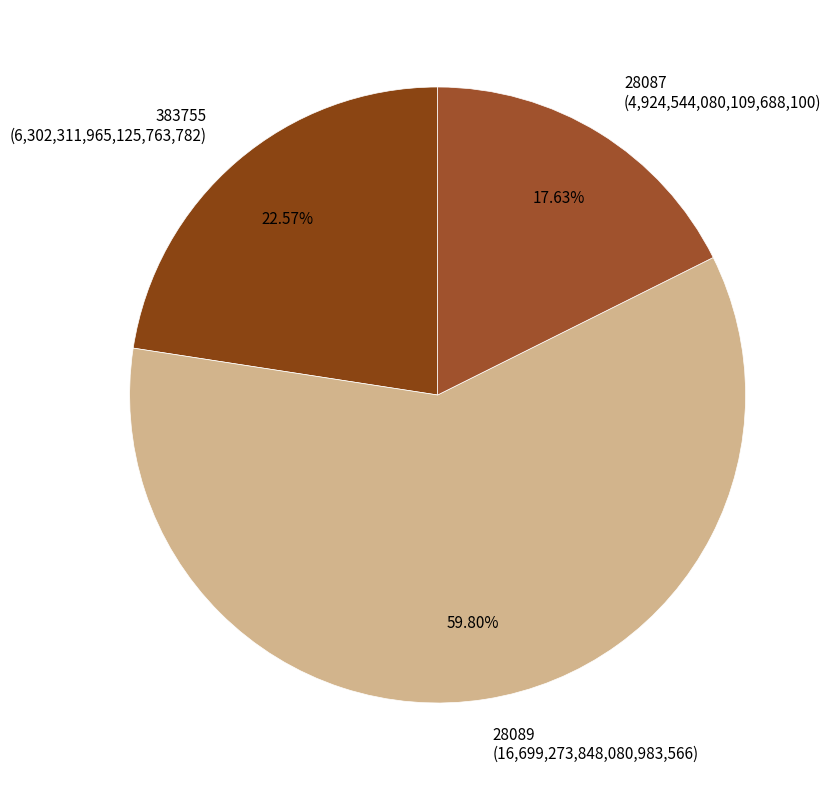

Does any single category account for the majority?

Yes